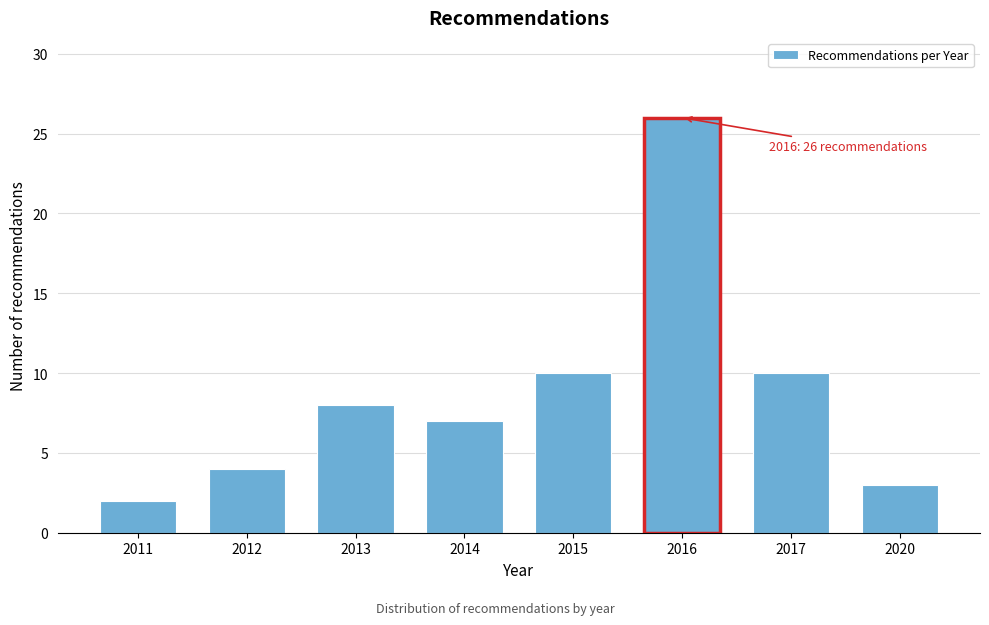

Reading left to right, transcribe all the data shown in this chart.

2011=2	2012=4	2013=8	2014=7	2015=10	2016=26	2017=10	2020=3